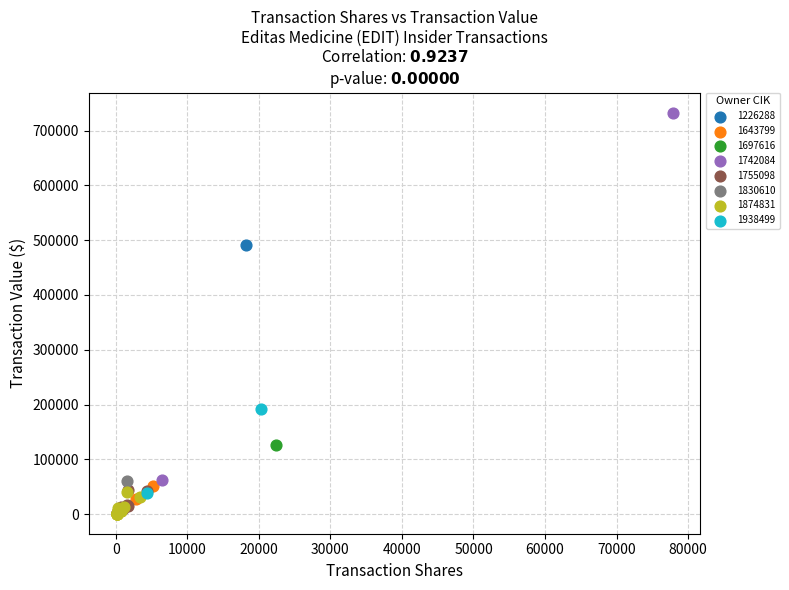

What are all the series names shown in the legend?

1226288, 1643799, 1697616, 1742084, 1755098, 1830610, 1874831, 1938499